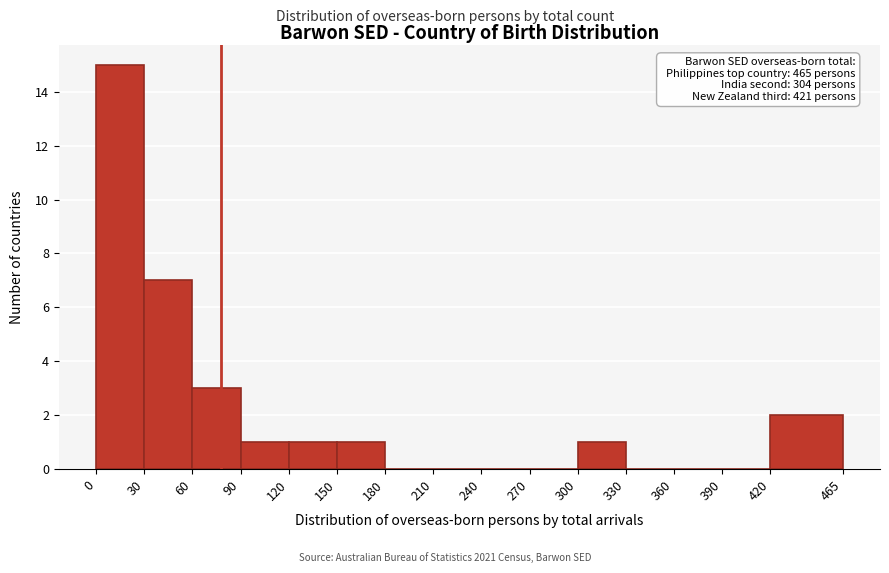

Over which range of the x-axis is the bar tallest?

0 to 30